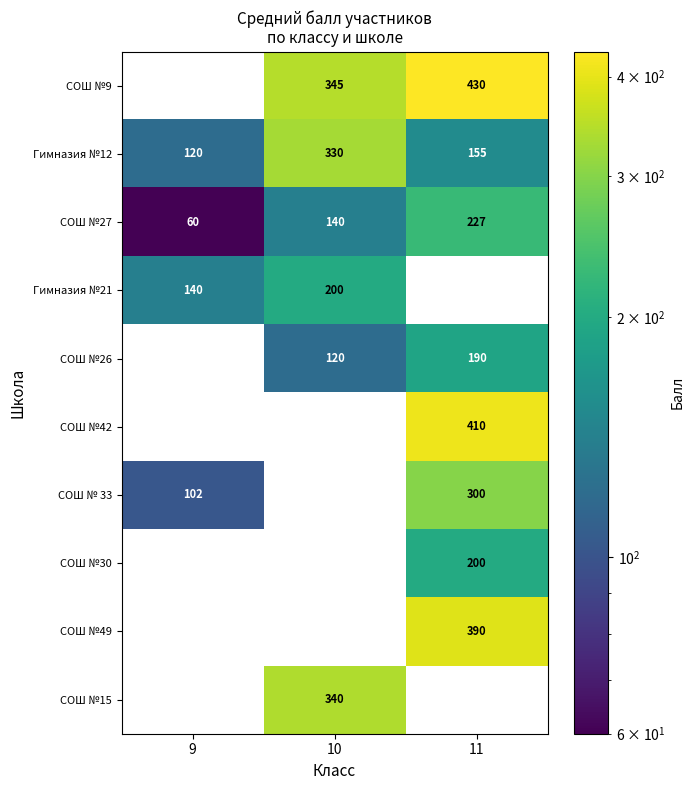

What is the highest value of the Гимназия №12 series?

330